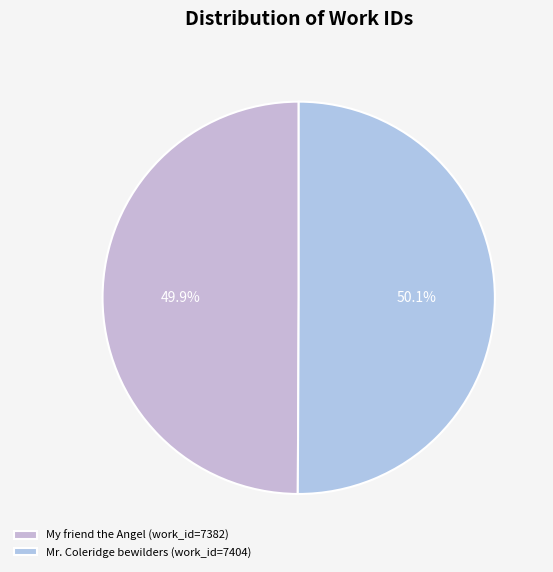

Is there a majority slice in this chart?

Yes